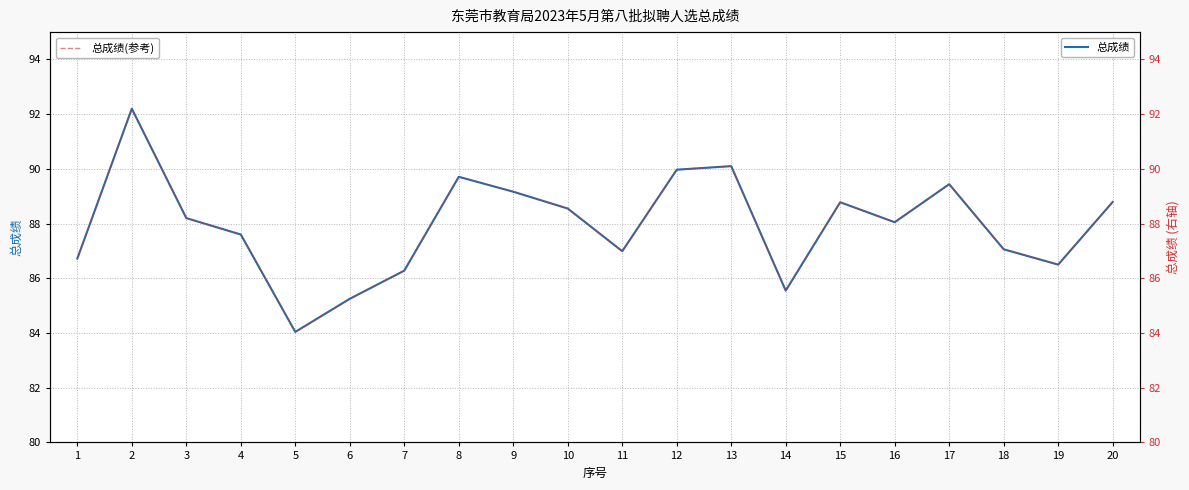

What is the total value across all series at 13?

180.2